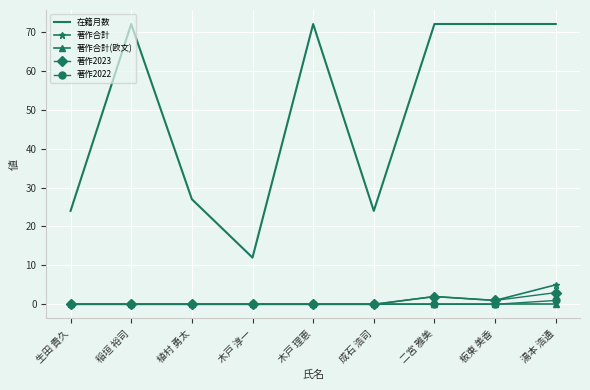

At how many categories does at least one series exceed 60?

5